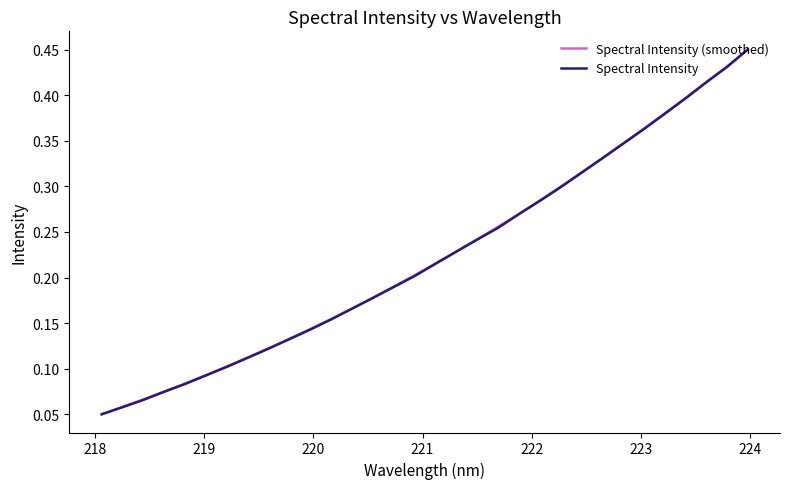

Is this an area chart (filled region under the line)?

No